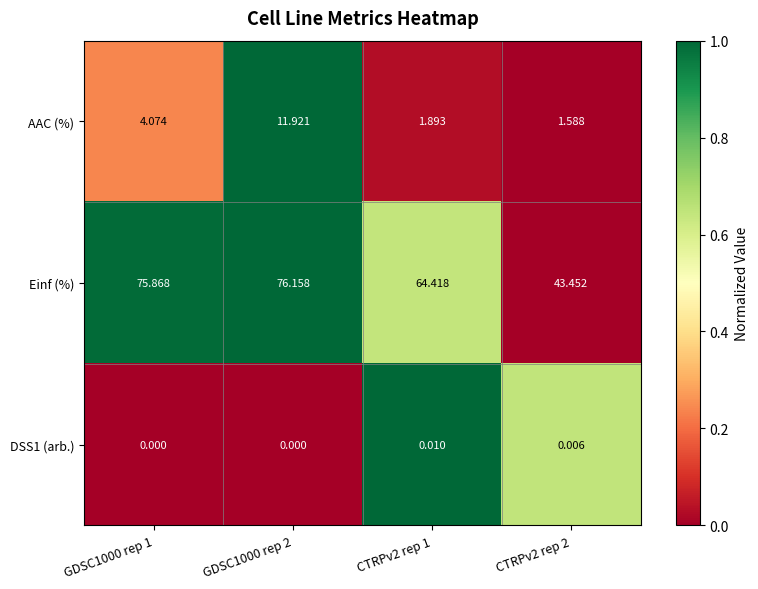

Is the value of DSS1 (arb.) at CTRPv2 rep 2 greater than the value of Einf (%) at CTRPv2 rep 1?

No